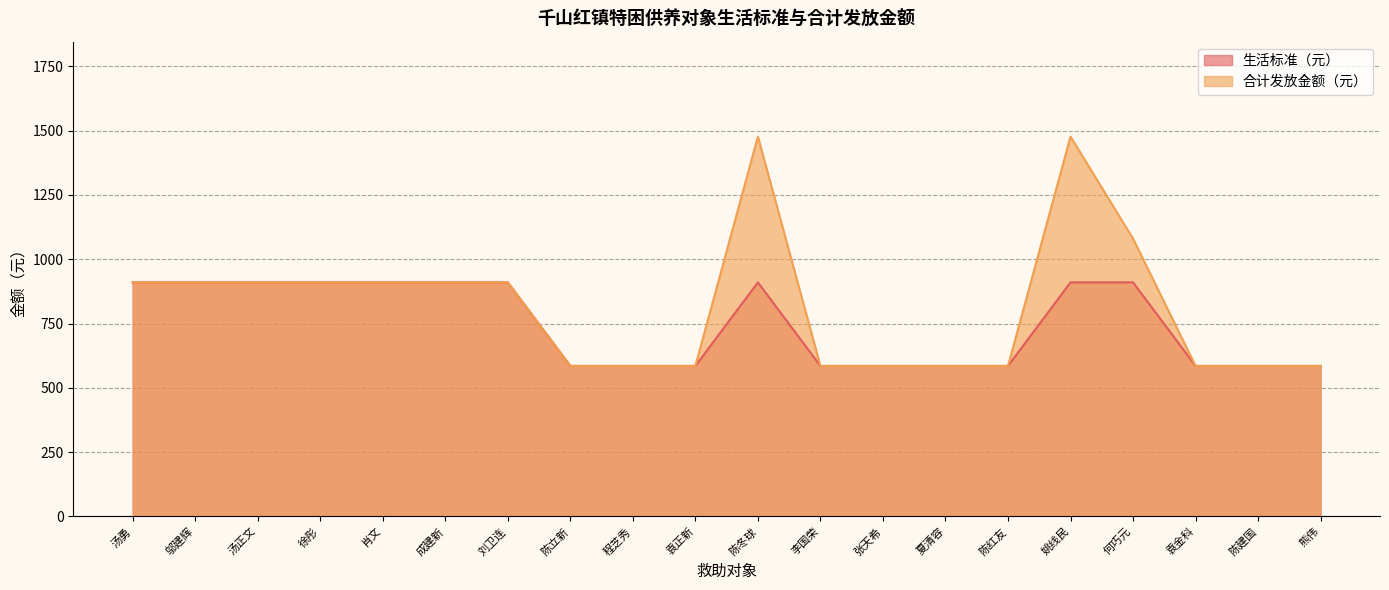

Which has a higher value, 成建新 or 陈立新?

成建新